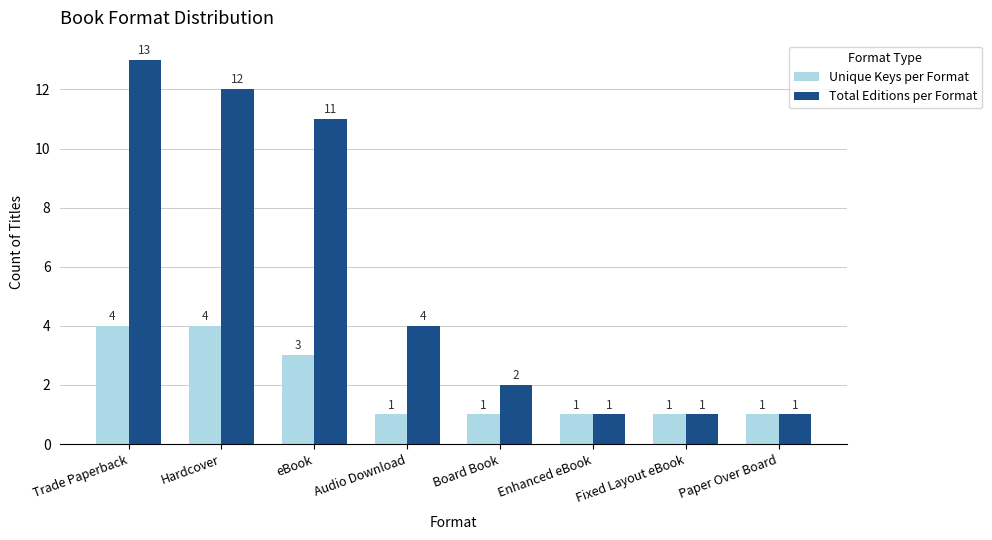

Count the number of data series in this chart.

2